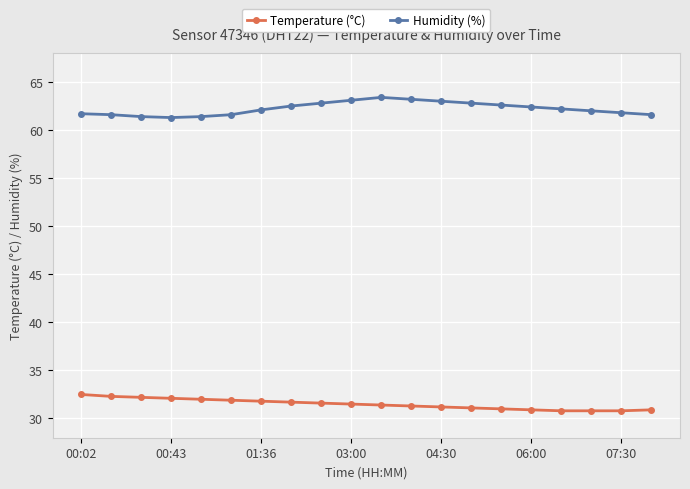

What are all the series names shown in the legend?

Temperature (°C), Humidity (%)